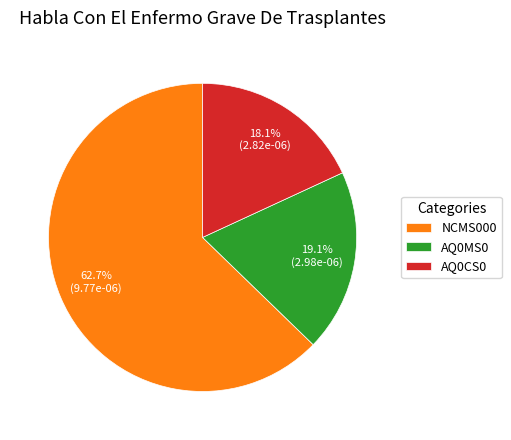

To the nearest percent, what is the difference between the largest and smallest slice percentages?

45%